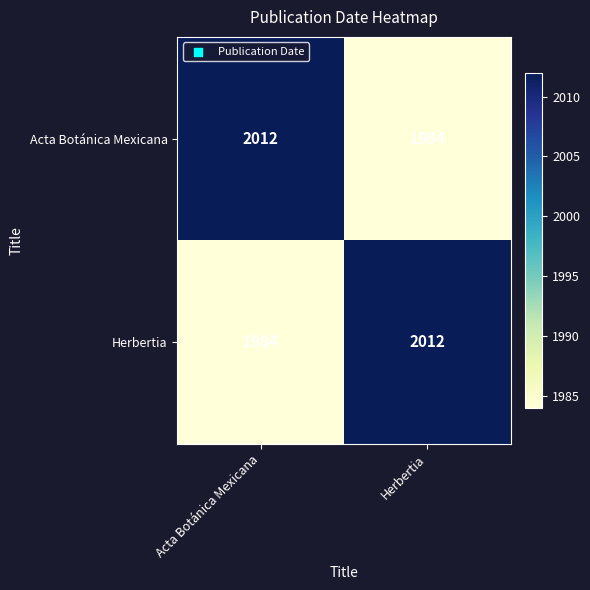

Where is Herbertia nearest to the value 1998?

Acta Botánica Mexicana